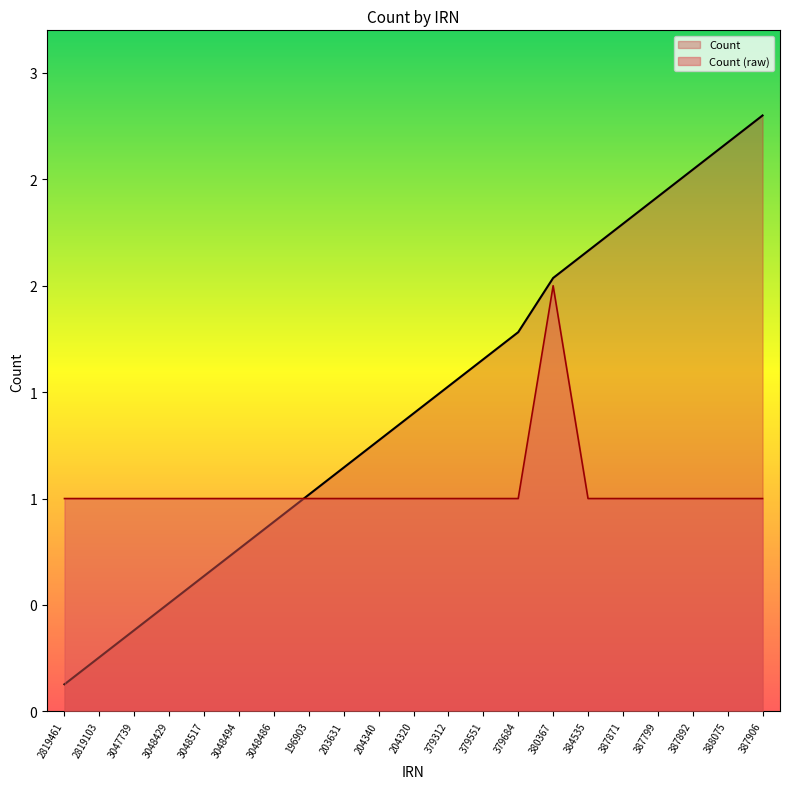

Reading right to left, transcribe all the data shown in this chart.

387906=1	388075=1	387892=1	387799=1	387871=1	384535=1	380367=2	379684=1	379551=1	379312=1	204320=1	204340=1	203631=1	196903=1	3048486=1	3048494=1	3048517=1	3048429=1	3047739=1	2819103=1	2819461=1